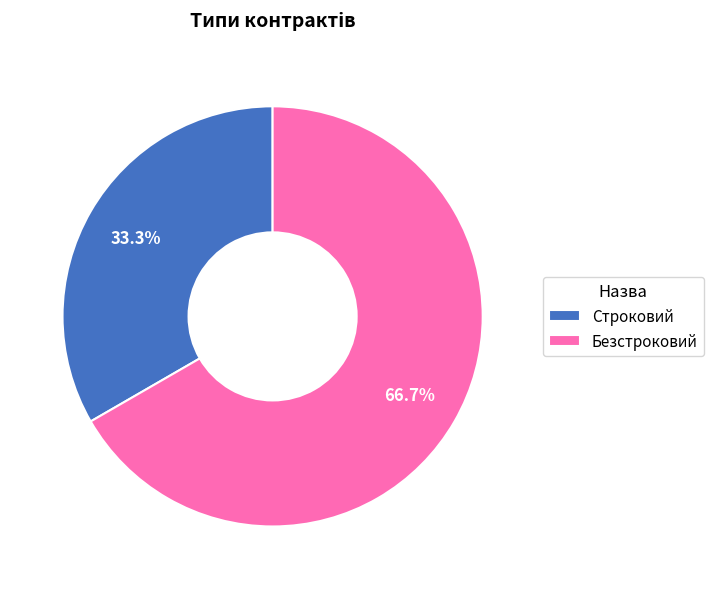

To the nearest percent, what is the average slice percentage?

50%